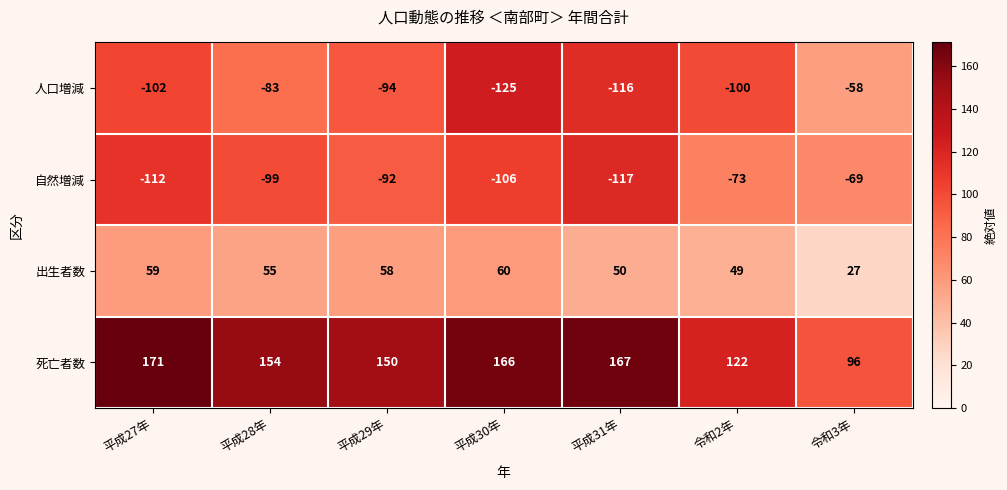

Which series has the largest total across all categories?

死亡者数